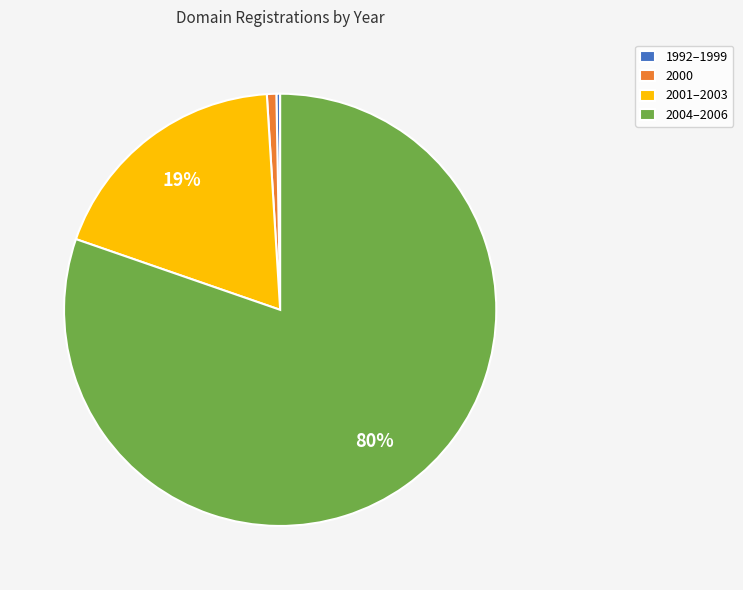

Combined, do 1992–1999 and 2000 account for over 50%?

No